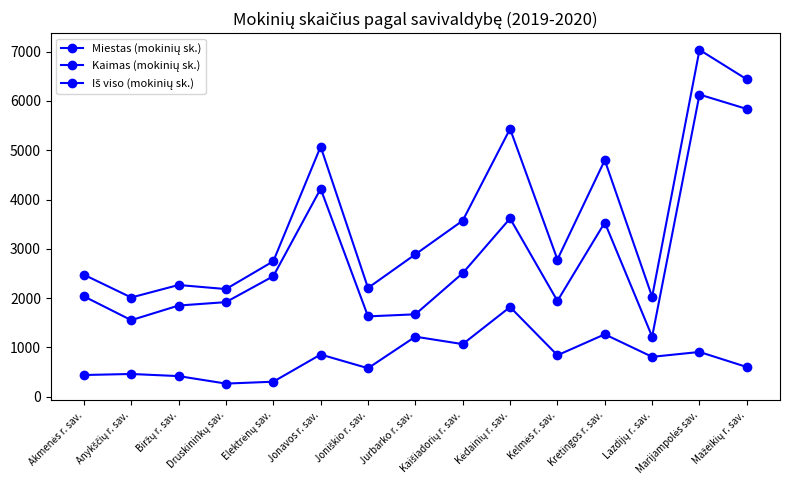

Is it true that Miestas (mokinių sk.) equals 4219 at Jonavos r. sav.?

True